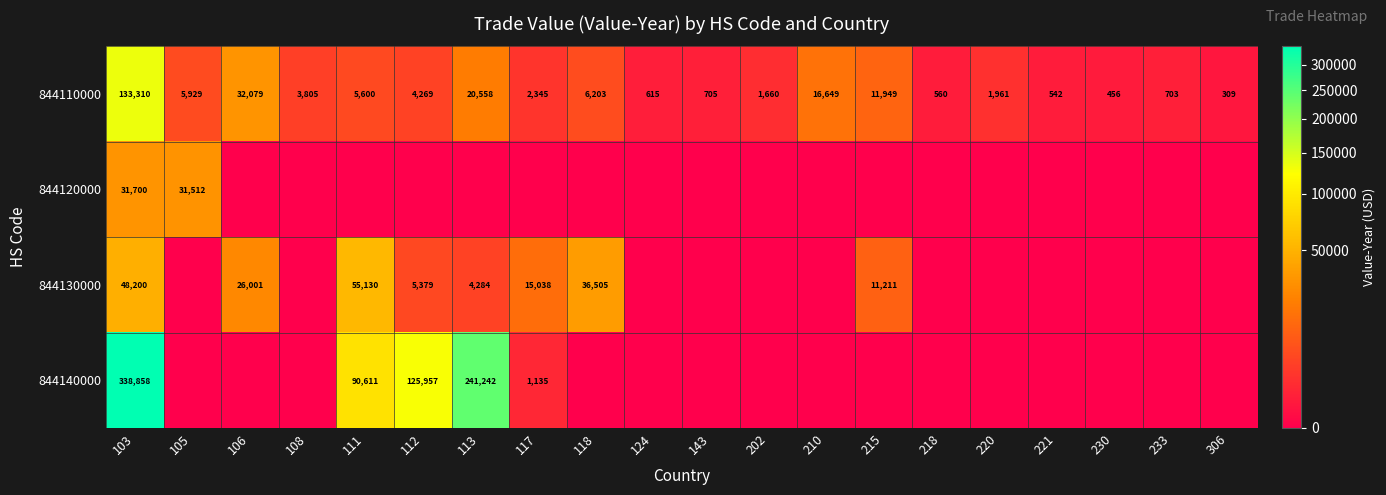

Which category has the highest value across all series?

103